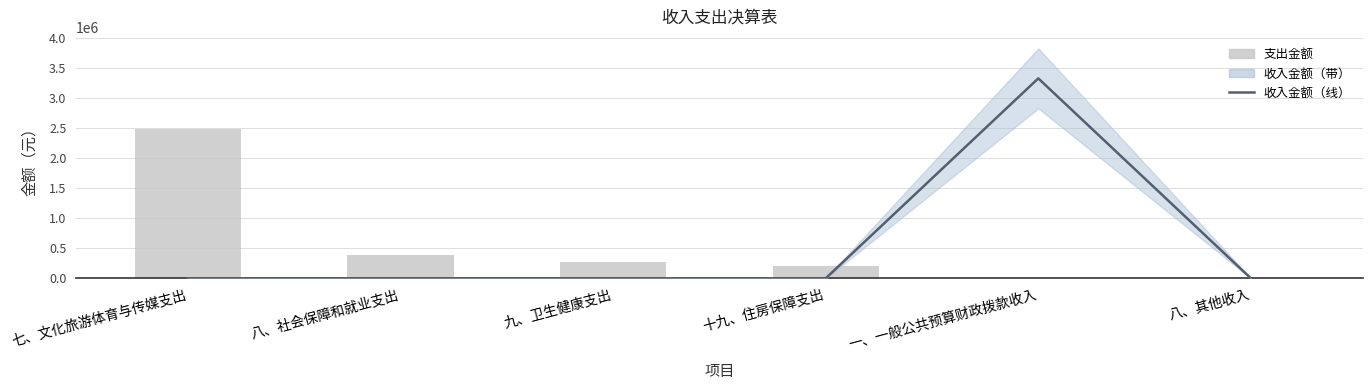

How many groups of bars are there?

6